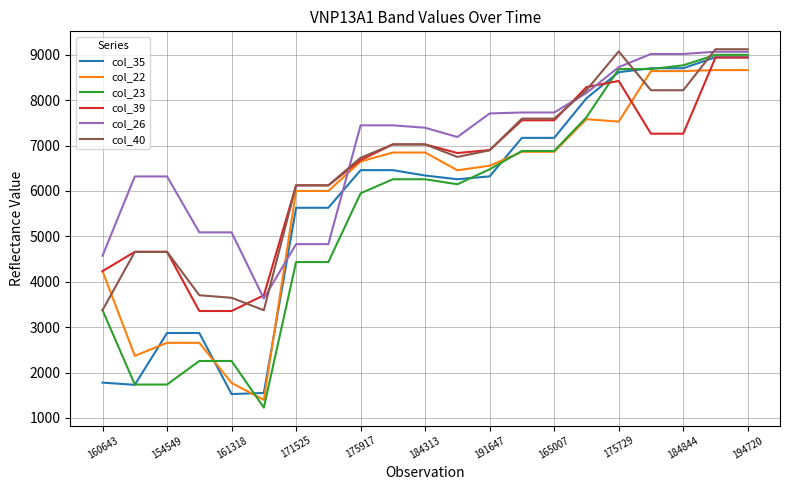

Which series has the largest total across all categories?

col_26